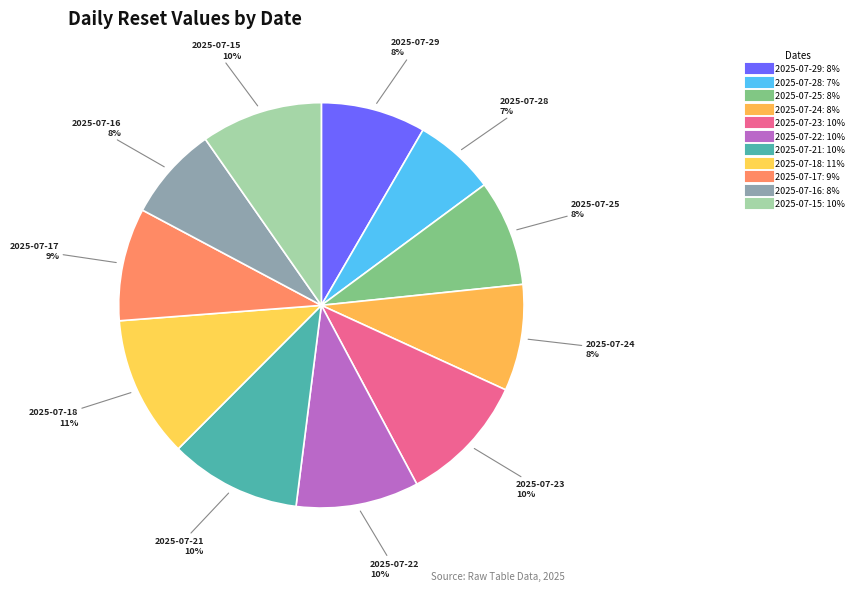

To the nearest percent, what percentage of the pie is 2025-07-24?

8%